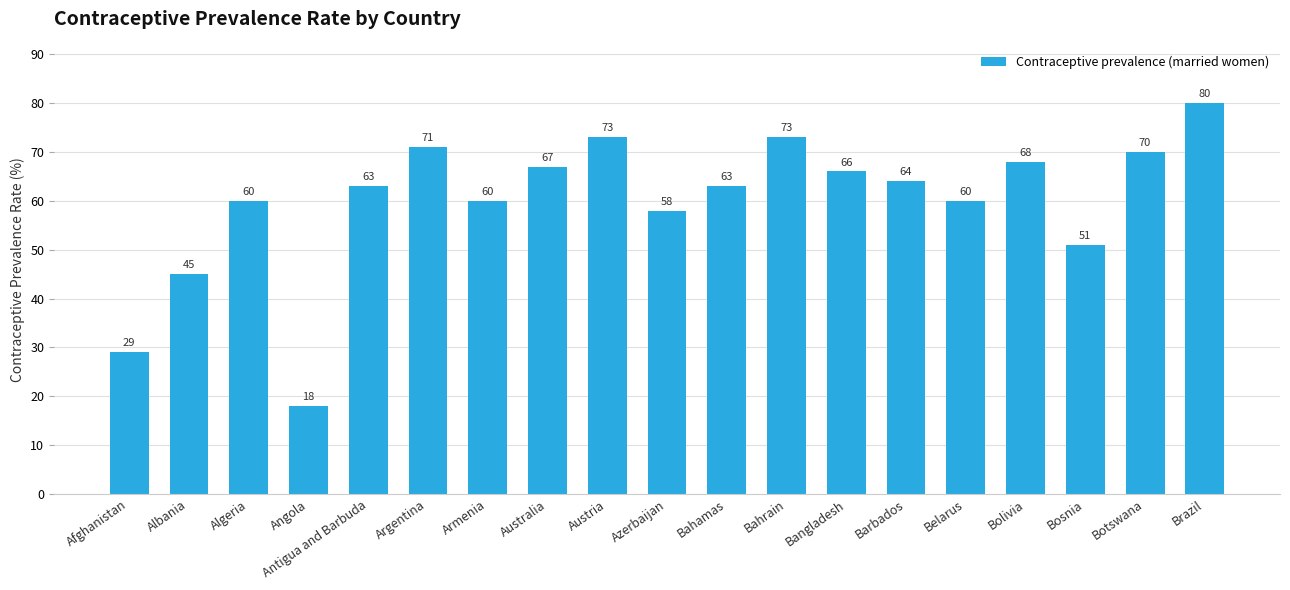

What value does the data have at Bosnia?

51